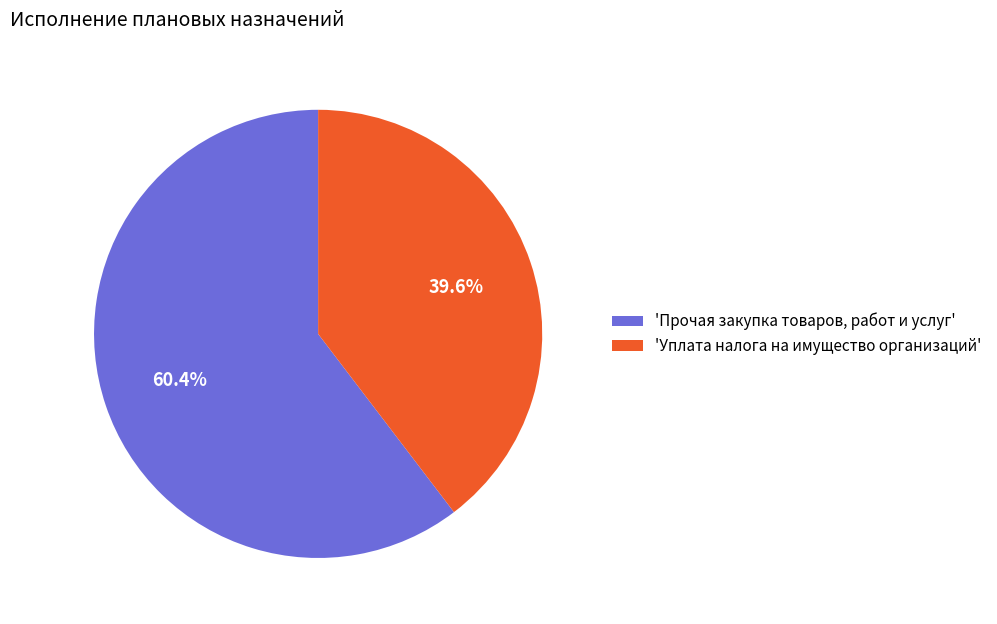

What is the largest slice in the pie chart?

'Прочая закупка товаров, работ и услуг'